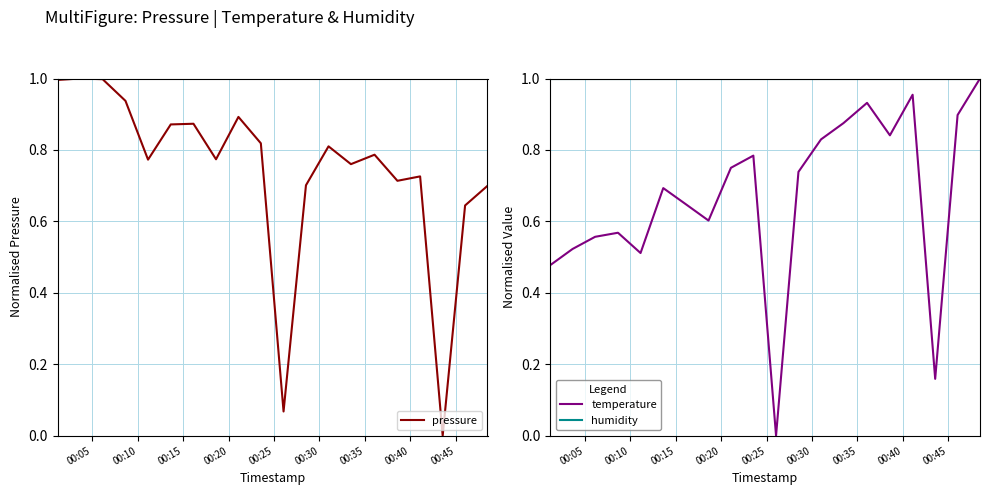

List the series in order of their peak value, lowest first.

pressure, temperature, humidity